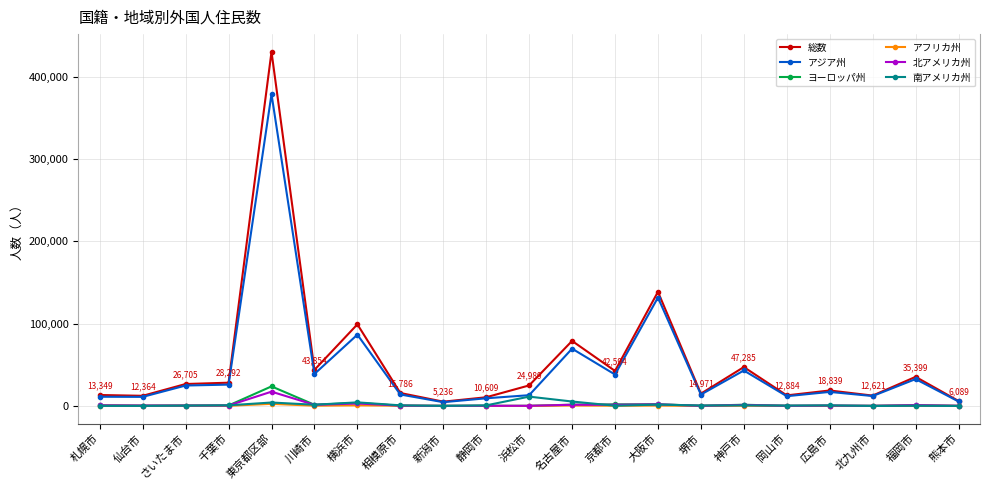

Between 静岡市 and 名古屋市, which series saw the biggest shift?

総数